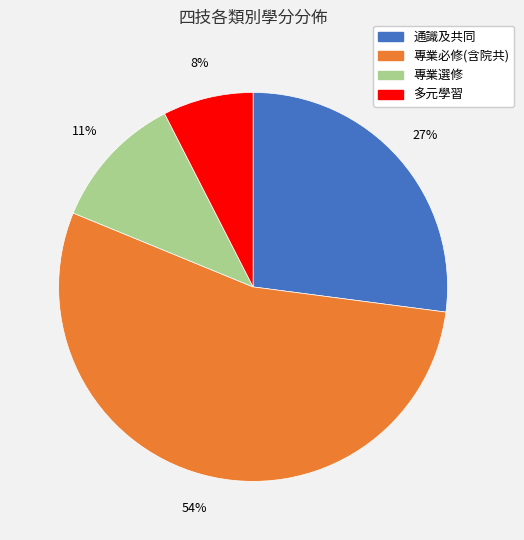

Is it true that 專業選修 is 11% of the pie?

True